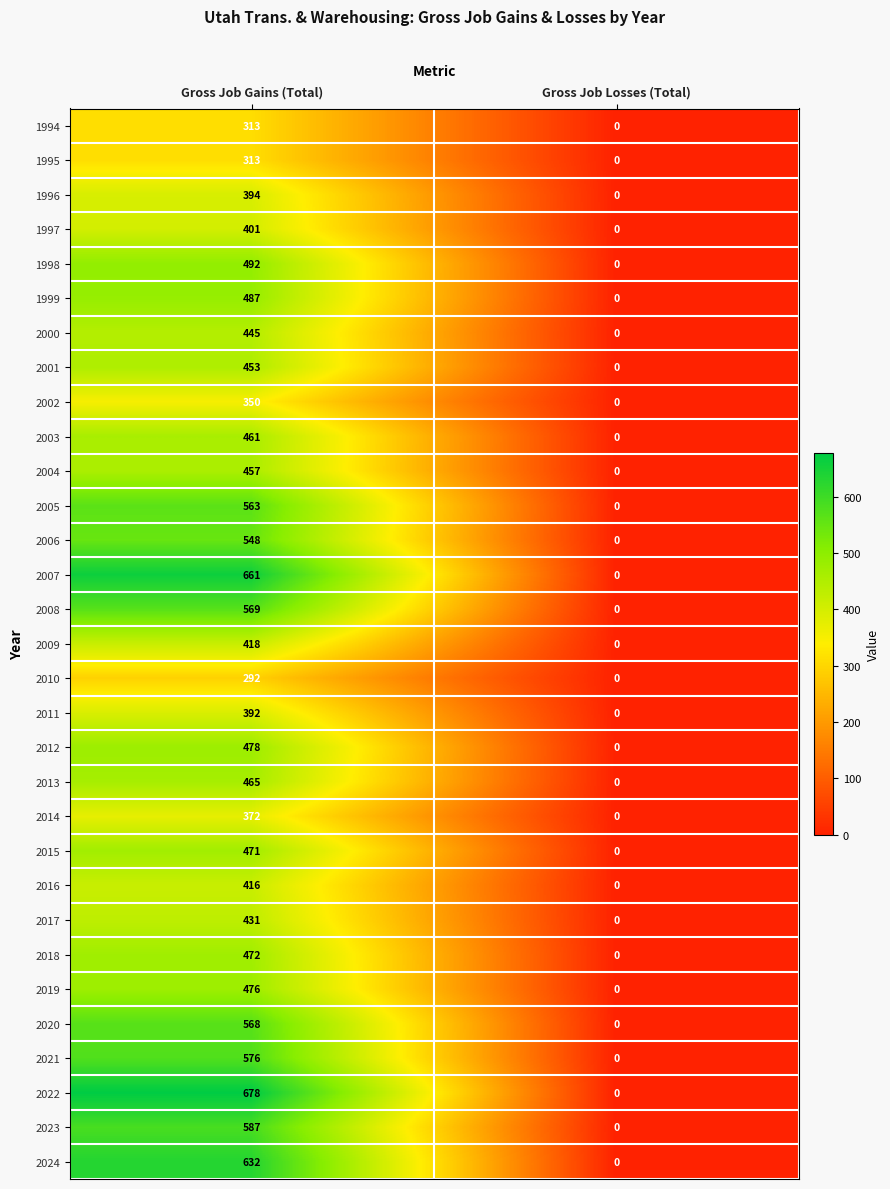

The 1994 series shows 313 at Gross Job Gains (Total). True or false?

True